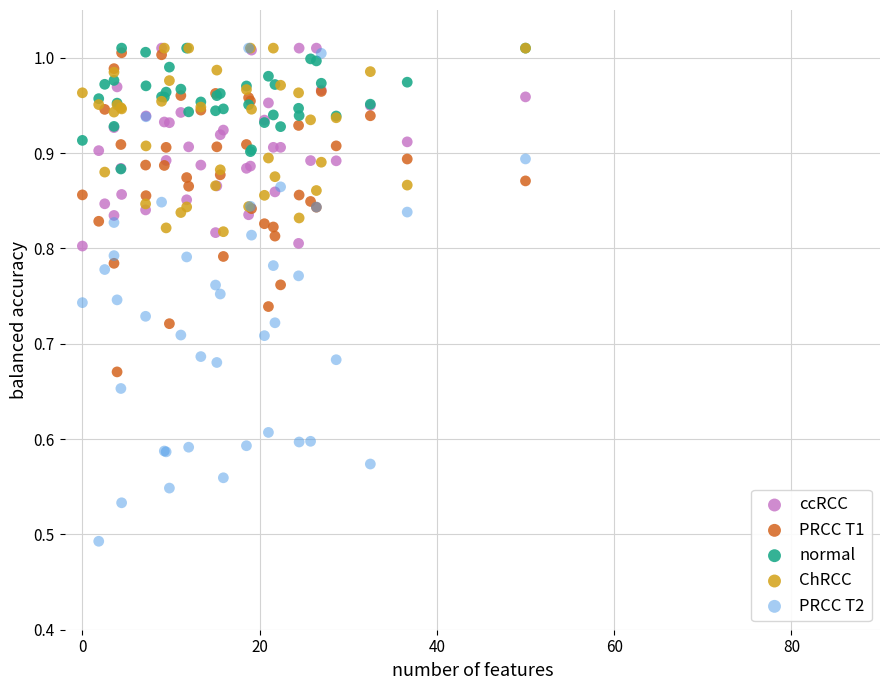

Which series has the largest Y range (max minus min)?

PRCC T2